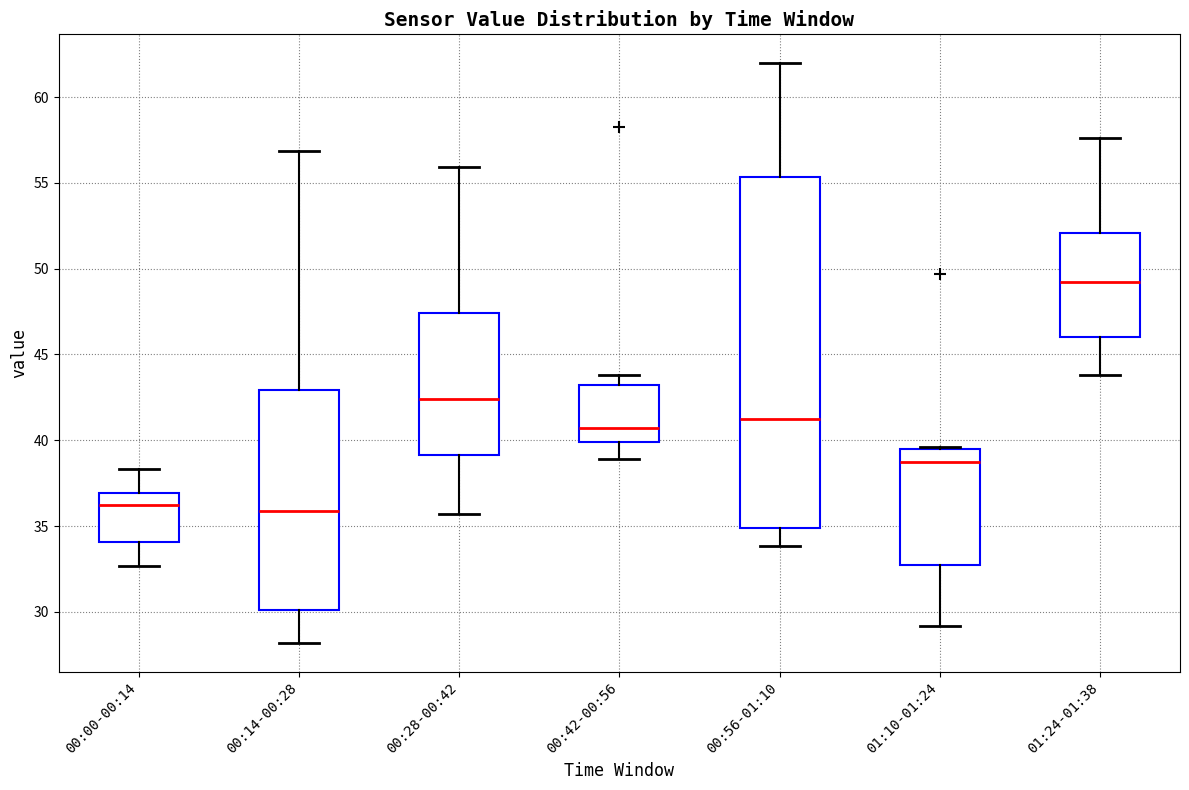

Reading left to right, transcribe this box plot: for each box, give where its median line is, the range the box spans, and where its two whiskers end, as read against the y-axis. The values are not printed on the chart, so give them approximately, as read against the axis.

00:00-00:14: median 36.0, box 34.0 to 37.0, whiskers 32.5 to 38.5
00:14-00:28: median 36.0, box 30.0 to 43.0, whiskers 28.0 to 57.0
00:28-00:42: median 42.5, box 39.0 to 47.5, whiskers 35.5 to 56.0
00:42-00:56: median 40.5, box 40.0 to 43.0, whiskers 39.0 to 44.0
00:56-01:10: median 41.5, box 35.0 to 55.5, whiskers 34.0 to 62.0
01:10-01:24: median 39.0, box 33.0 to 39.5, whiskers 29.0 to 39.5
01:24-01:38: median 49.5, box 46.0 to 52.0, whiskers 44.0 to 57.5